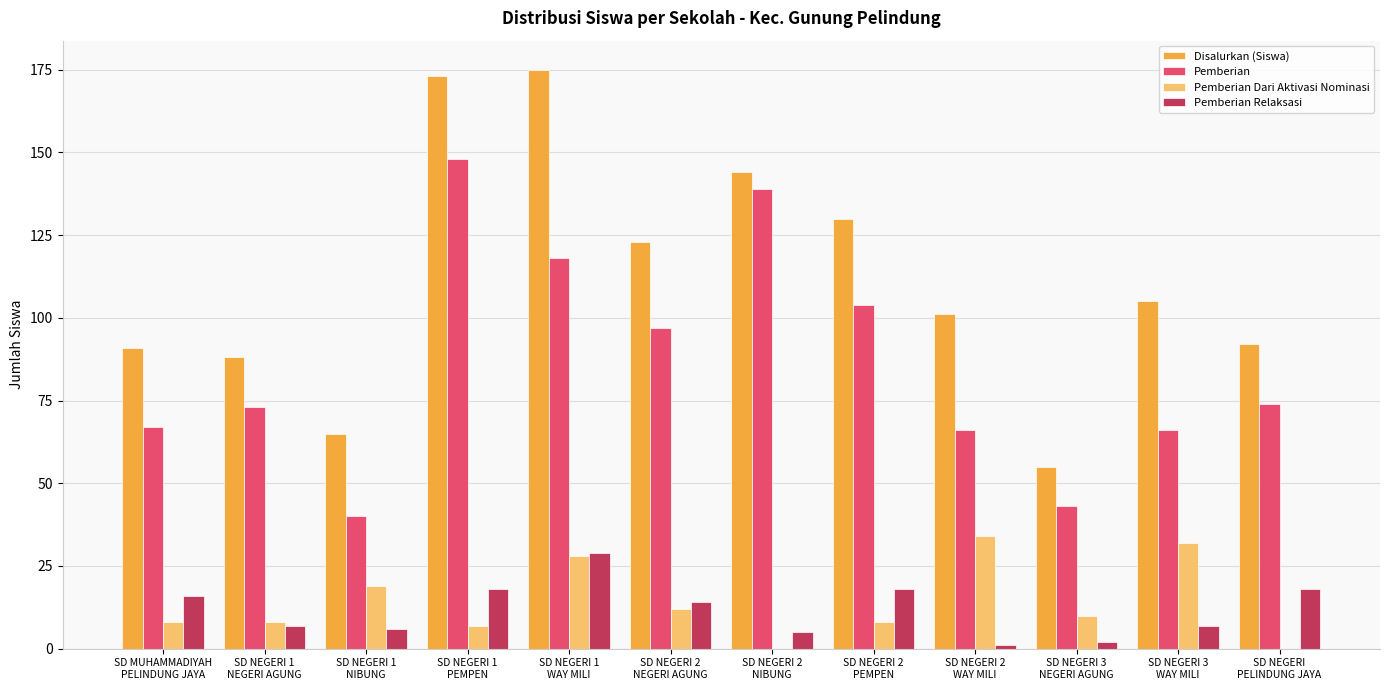

Which series has the largest range (max minus min)?

Disalurkan (Siswa)